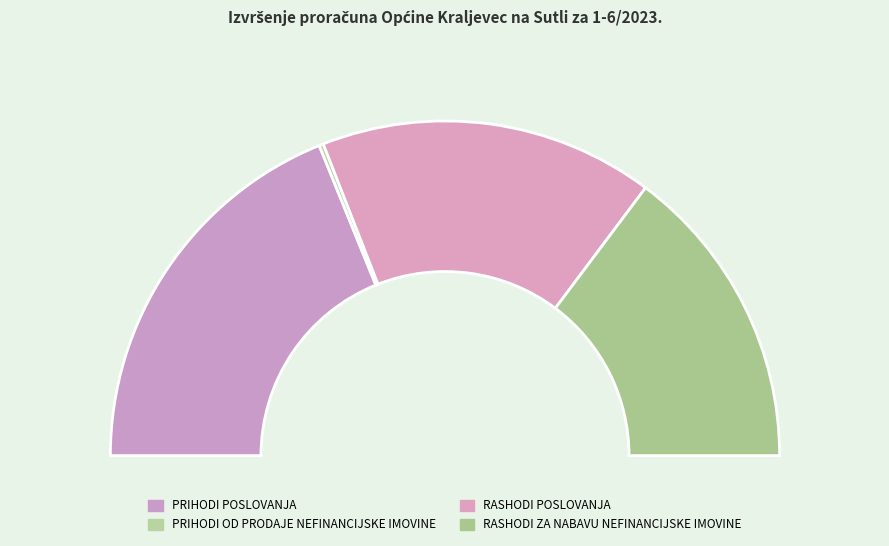

Is there any slice that represents more than half of the pie?

No